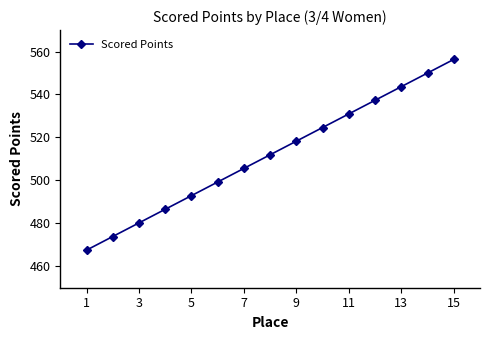

True or false: there are more than 2 points higher than both neighbors.

False